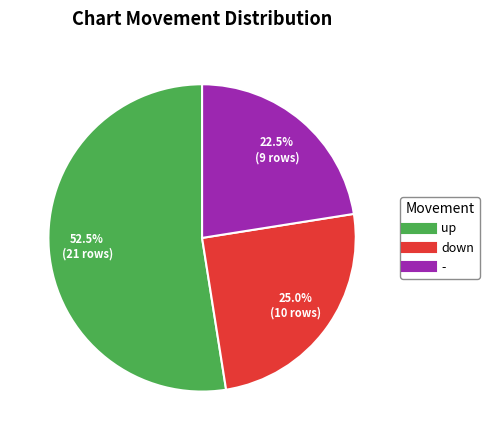

Does up account for over 50% of the chart?

Yes